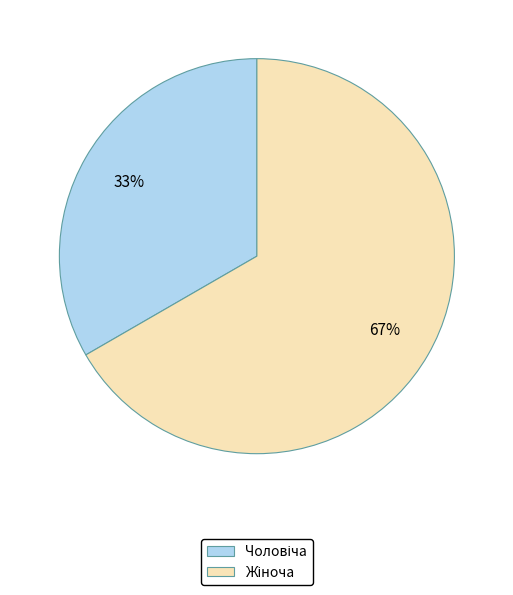

How many segments does this pie chart have?

2